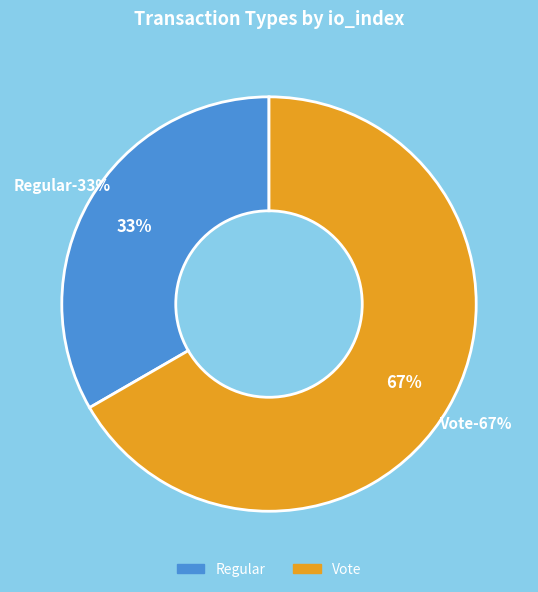

Count the number of slices in the pie.

2